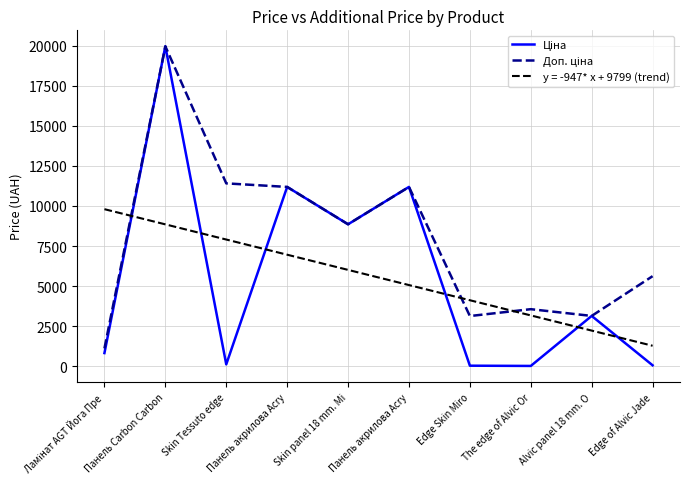

What value does the Ціна series have at Панель акрилова Acry?

11188.2